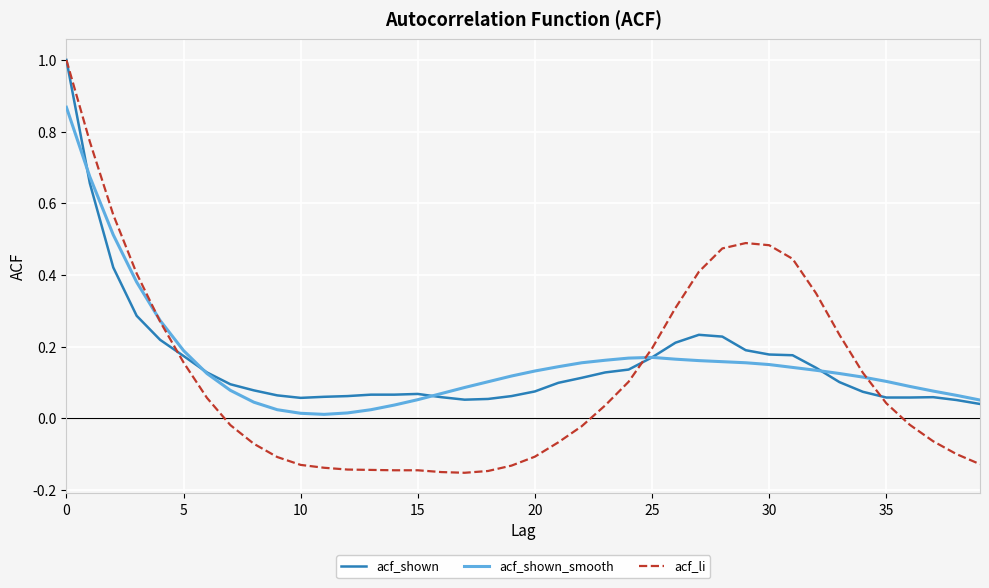

What is the greatest value displayed?

1.0